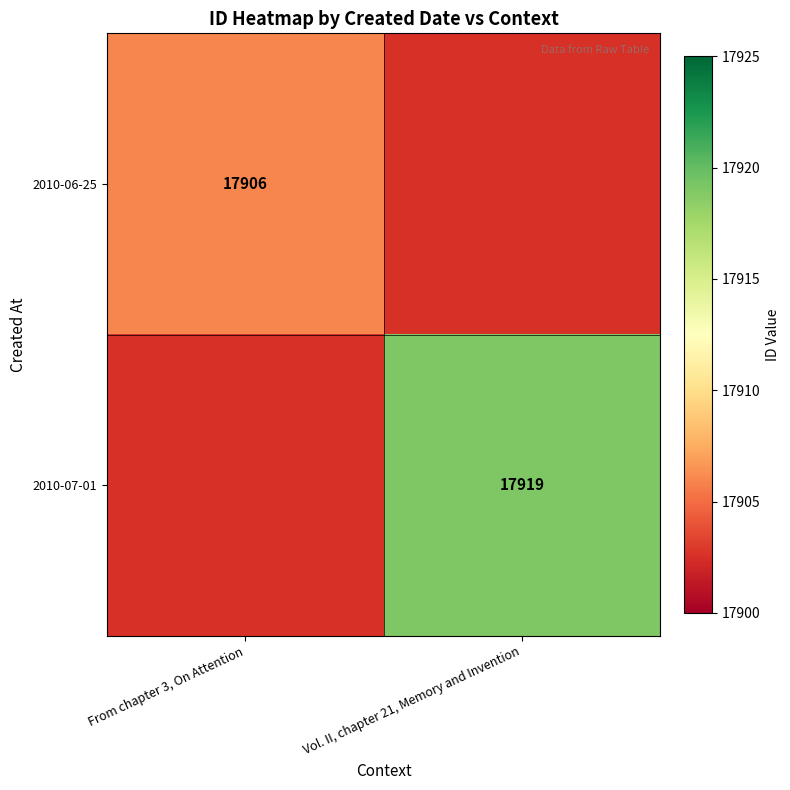

The value of 2010-07-01 at Vol. II, chapter 21, Memory and Invention is 17919. True or false?

True